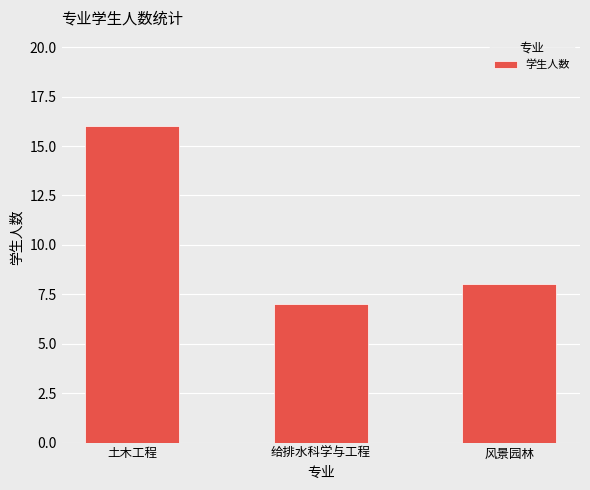

What is the value of the 3rd bar from the left?

8